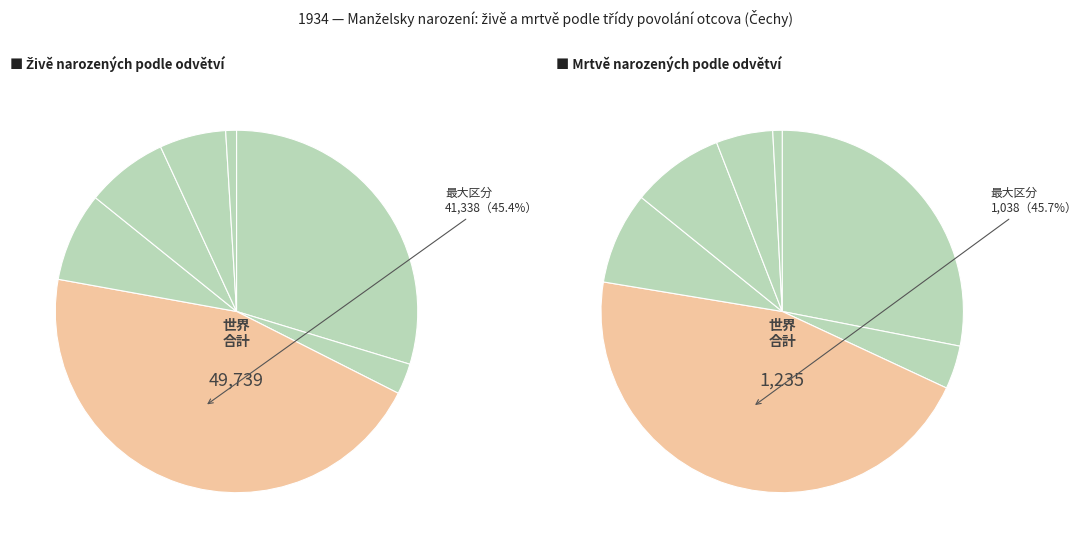

What percentage is the Veřejná služba slice, to the nearest percent?

6%